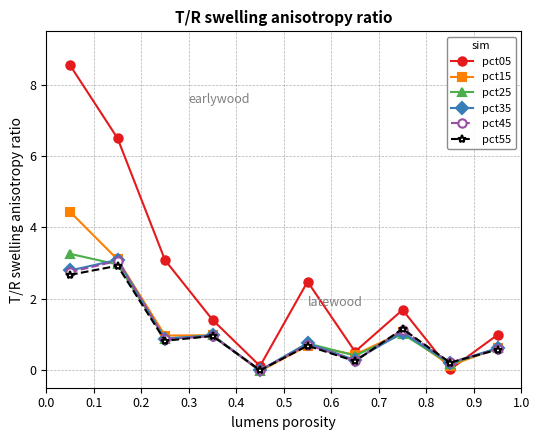

Is this an area chart (filled region under the line)?

No